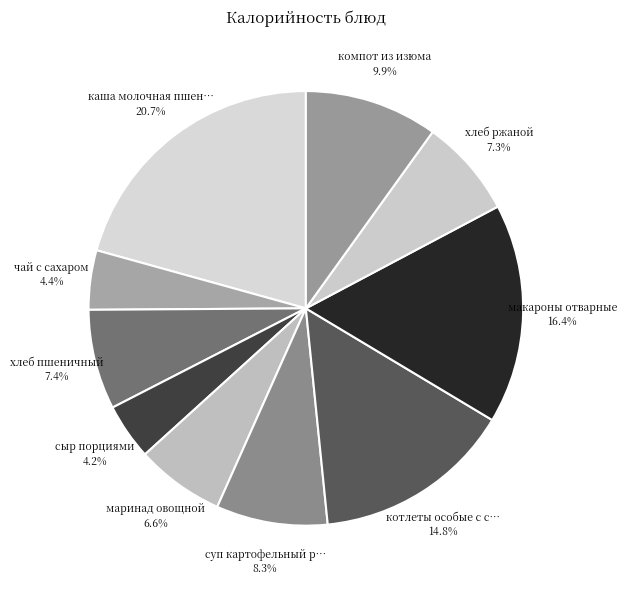

Which category has the biggest portion of the pie?

каша молочная пшенная